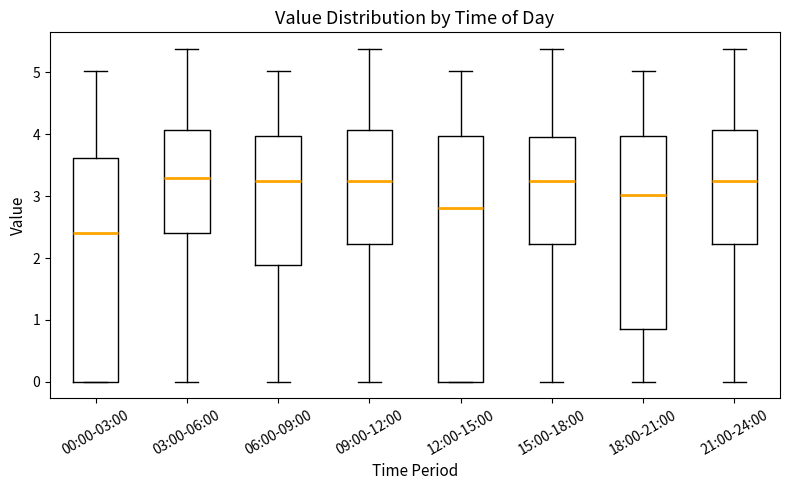

Reading left to right, transcribe this box plot: for each box, give where its median line is, the range the box spans, and where its two whiskers end, as read against the y-axis. The values are not printed on the chart, so give them approximately, as read against the axis.

00:00-03:00: median 2.4, box 0.0 to 3.6, whiskers 0.0 to 5.0
03:00-06:00: median 3.3, box 2.4 to 4.1, whiskers 0.0 to 5.4
06:00-09:00: median 3.3, box 1.9 to 4.0, whiskers 0.0 to 5.0
09:00-12:00: median 3.3, box 2.2 to 4.1, whiskers 0.0 to 5.4
12:00-15:00: median 2.8, box 0.0 to 4.0, whiskers 0.0 to 5.0
15:00-18:00: median 3.3, box 2.2 to 4.0, whiskers 0.0 to 5.4
18:00-21:00: median 3.0, box 0.9 to 4.0, whiskers 0.0 to 5.0
21:00-24:00: median 3.3, box 2.2 to 4.1, whiskers 0.0 to 5.4